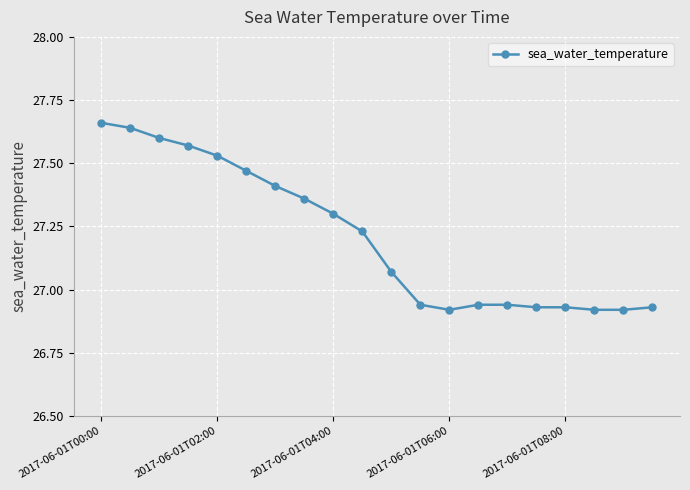

What is the difference between the second highest and second lowest values?

0.7